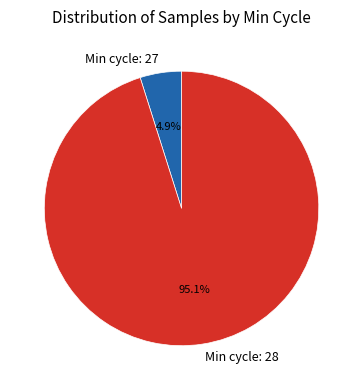

What percentage do Min cycle: 28 and Min cycle: 27 together represent?

100.0%